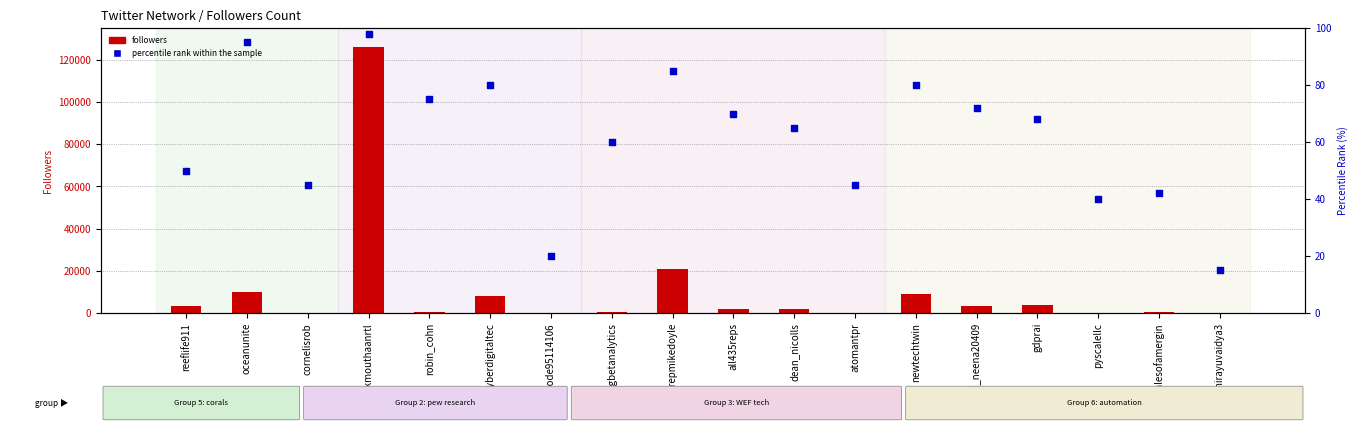

What are all the series names shown in the legend?

followers, percentile rank within the sample